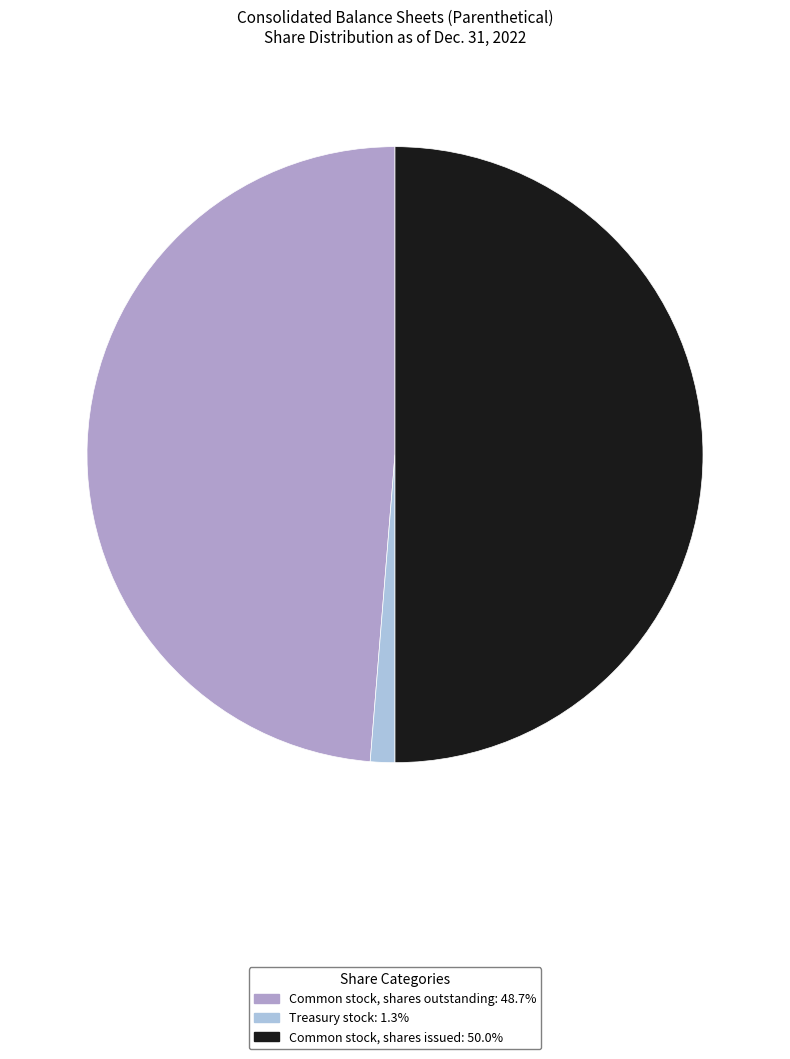

Count the number of slices in the pie.

3